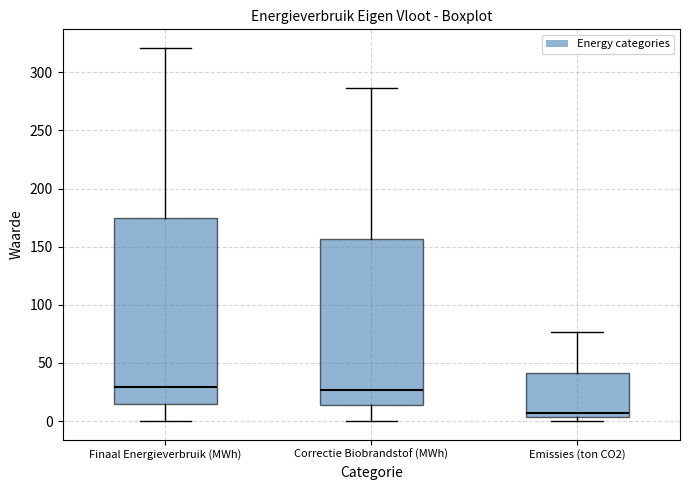

Reading left to right, transcribe this box plot: for each box, give where its median line is, the range the box spans, and where its two whiskers end, as read against the y-axis. The values are not printed on the chart, so give them approximately, as read against the axis.

Finaal Energieverbruik (MWh): median 30, box 15 to 175, whiskers 0 to 320
Correctie Biobrandstof (MWh): median 25, box 15 to 155, whiskers 0 to 285
Emissies (ton CO2): median 5 (just above the box's lower edge), box 5 to 40, whiskers 0 to 75